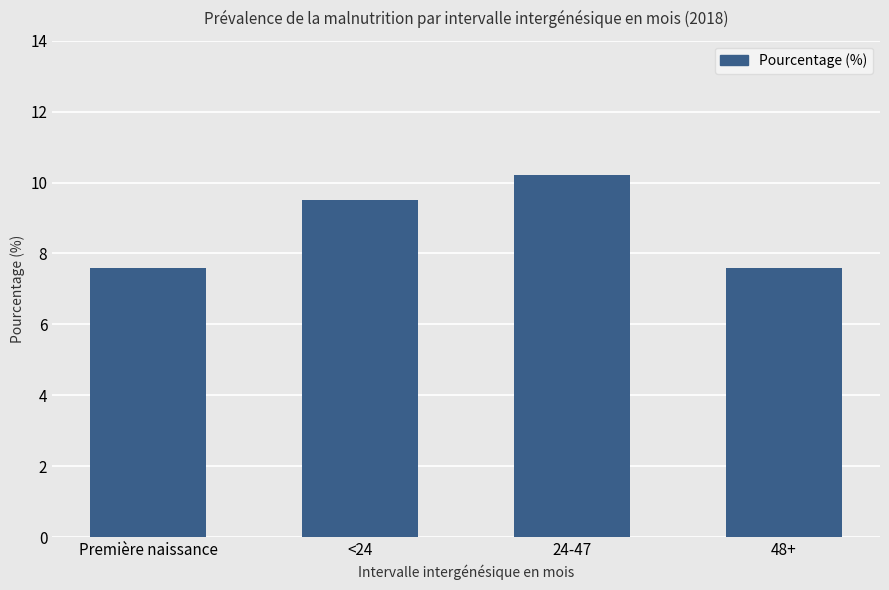

What is the sum of all values?

34.9